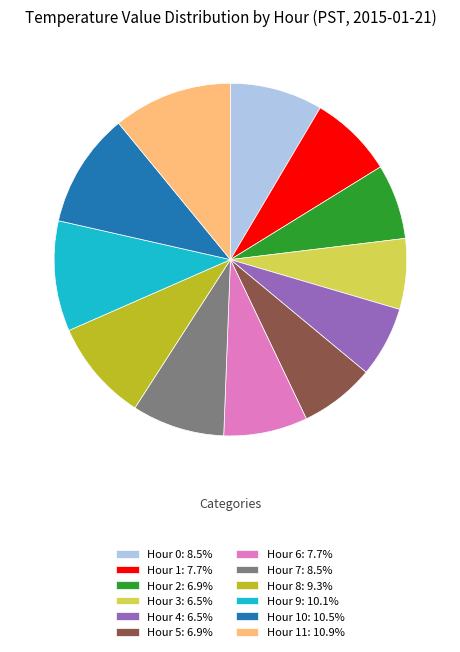

Combined, do Hour 4: 6.5% and Hour 6: 7.7% account for over 50%?

No